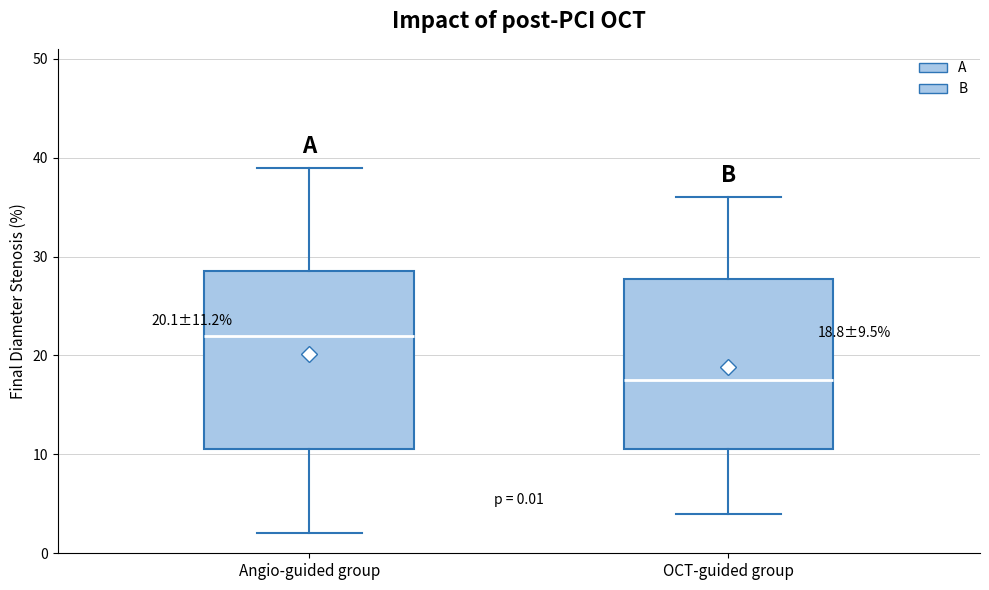

Which box has the highest median line?

Angio-guided group